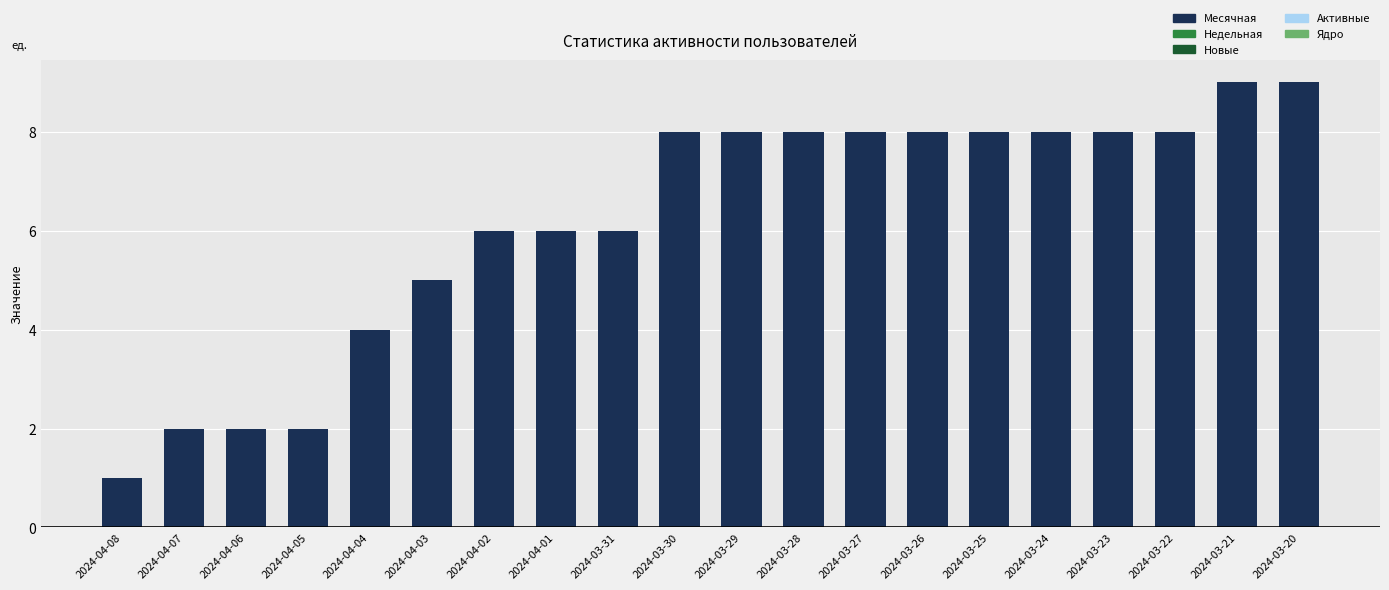

What is the label of the 13th bar from the left?

2024-03-27